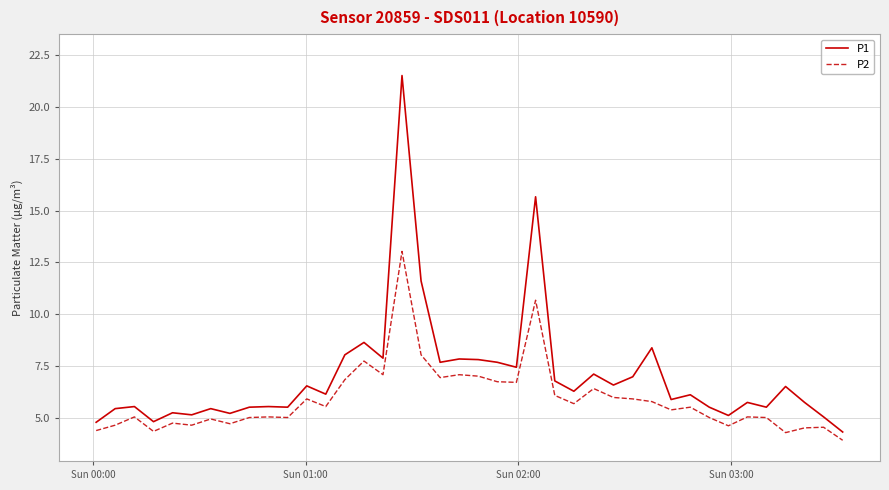

List the series in order of their peak value, highest first.

P1, P2